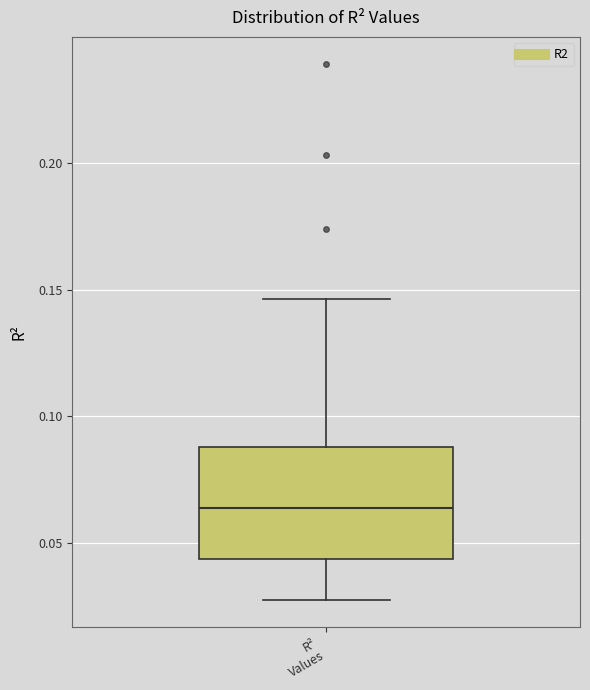

Read this box plot against the y-axis: the position of the median line, the range covered by the box, and the ends of both whiskers. The values are not printed on the chart, so give them approximately, as read against the axis.

median 0.065, box 0.045 to 0.090, whiskers 0.025 to 0.145